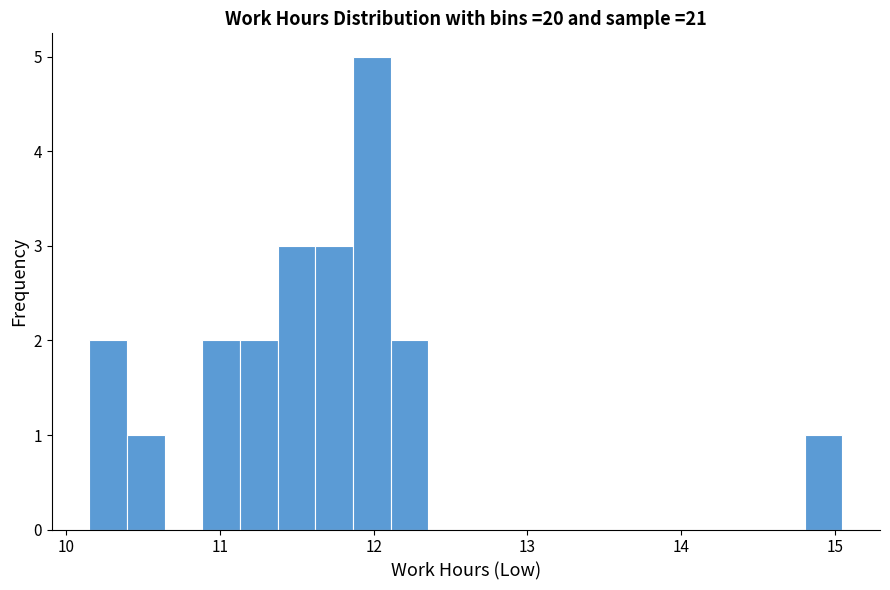

Around what value on the x-axis is the tallest bar? Give the approximate position of its centre, as read against the axis.

12.0